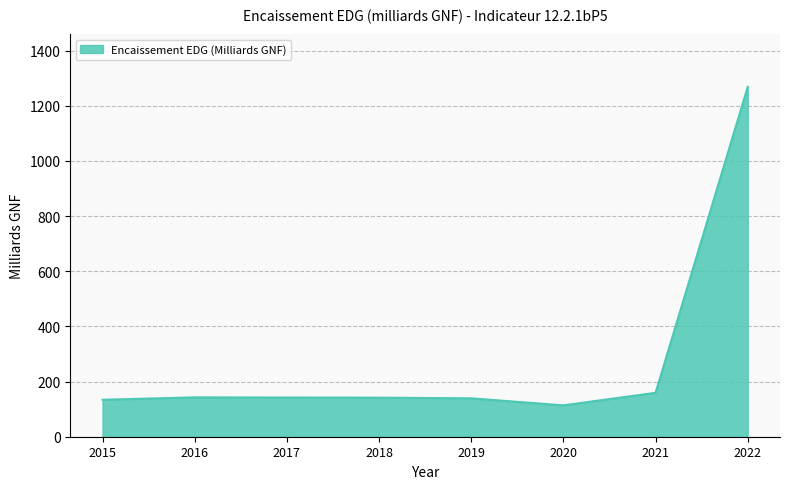

What is the ratio of the value at 2021 to the value at 2016?

1.1